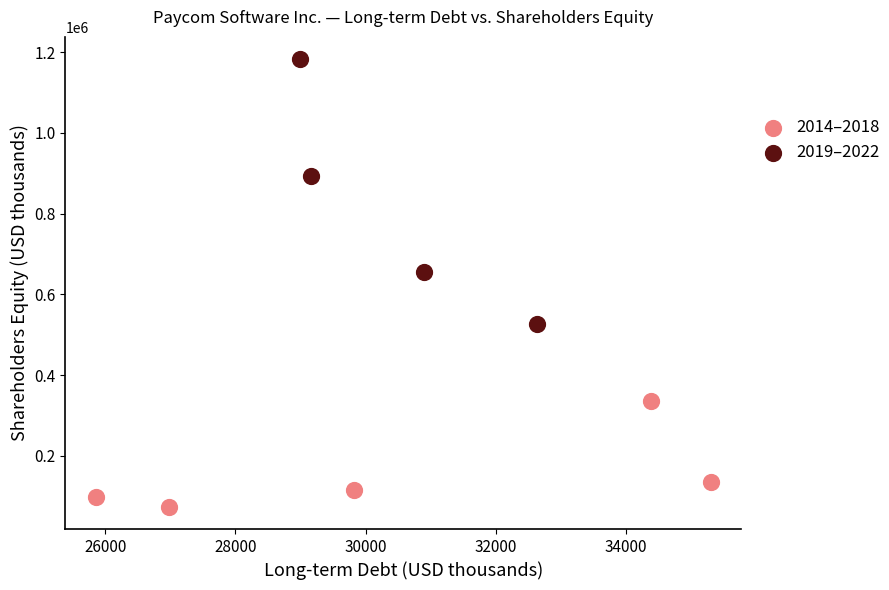

What are all the series names shown in the legend?

2014–2018, 2019–2022